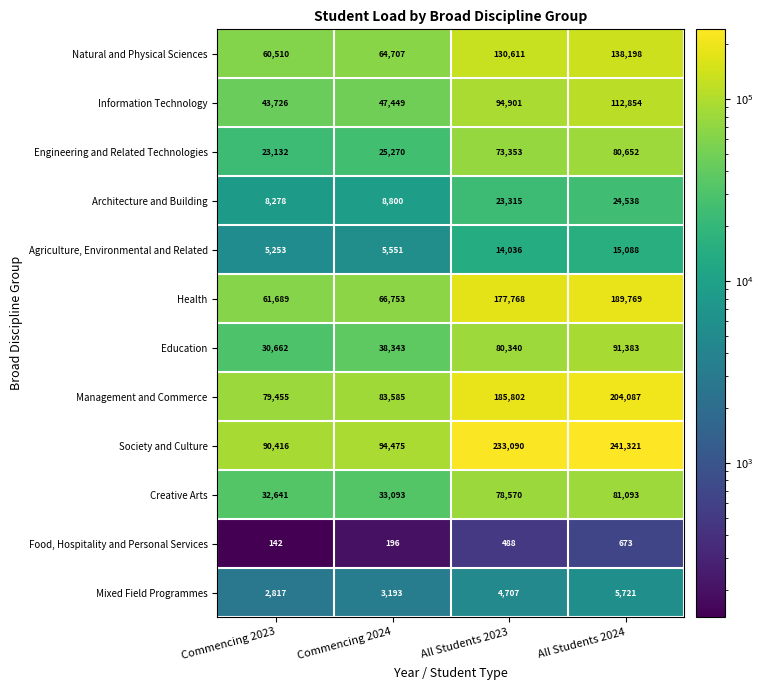

Where is Creative Arts nearest to the value 56867?

All Students 2023